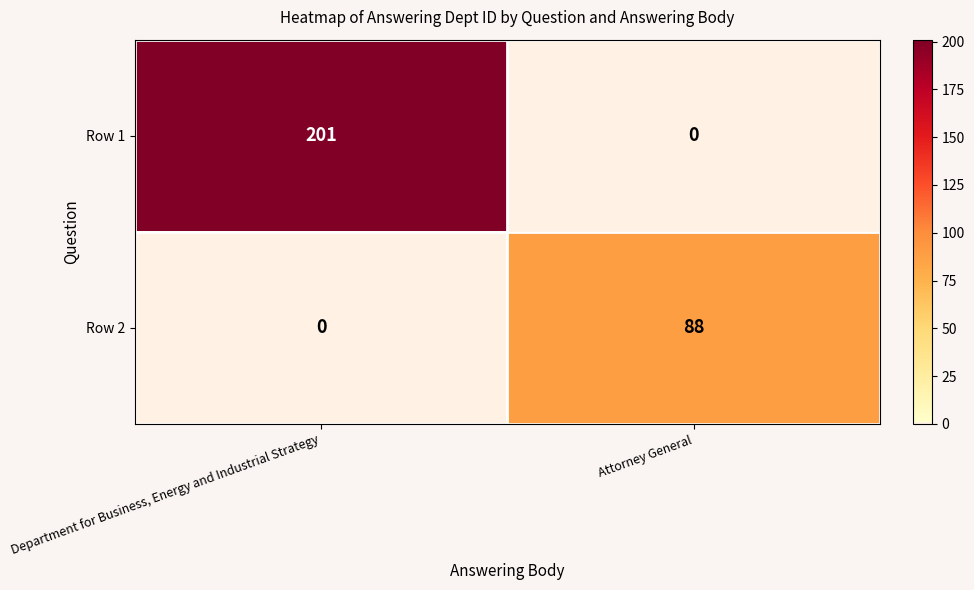

The Row 2 series shows -30 at Department for Business, Energy and Industrial Strategy. True or false?

False